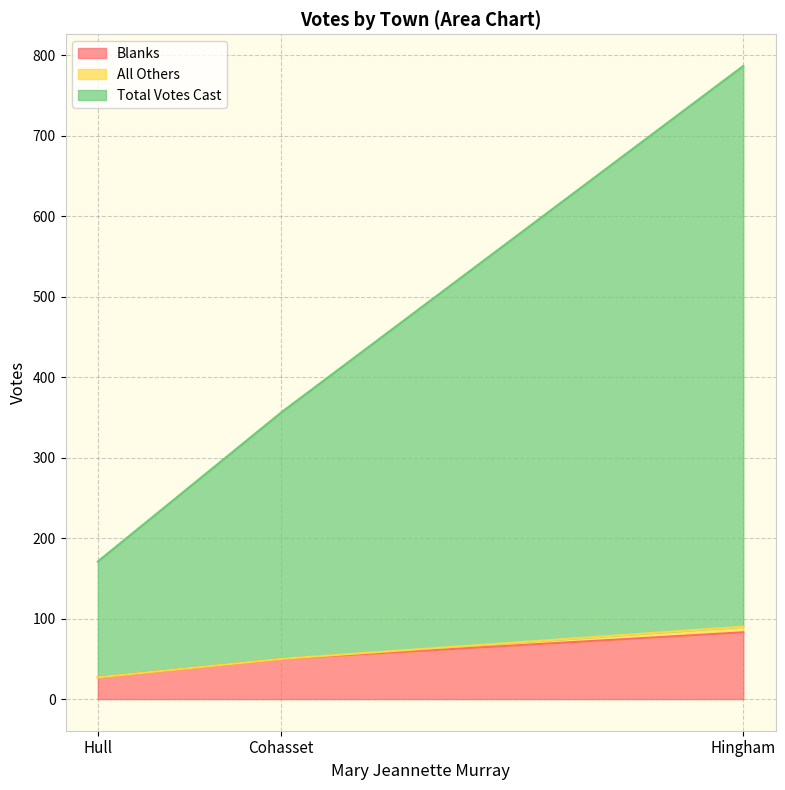

At which label is Blanks closest to 55?

Cohasset